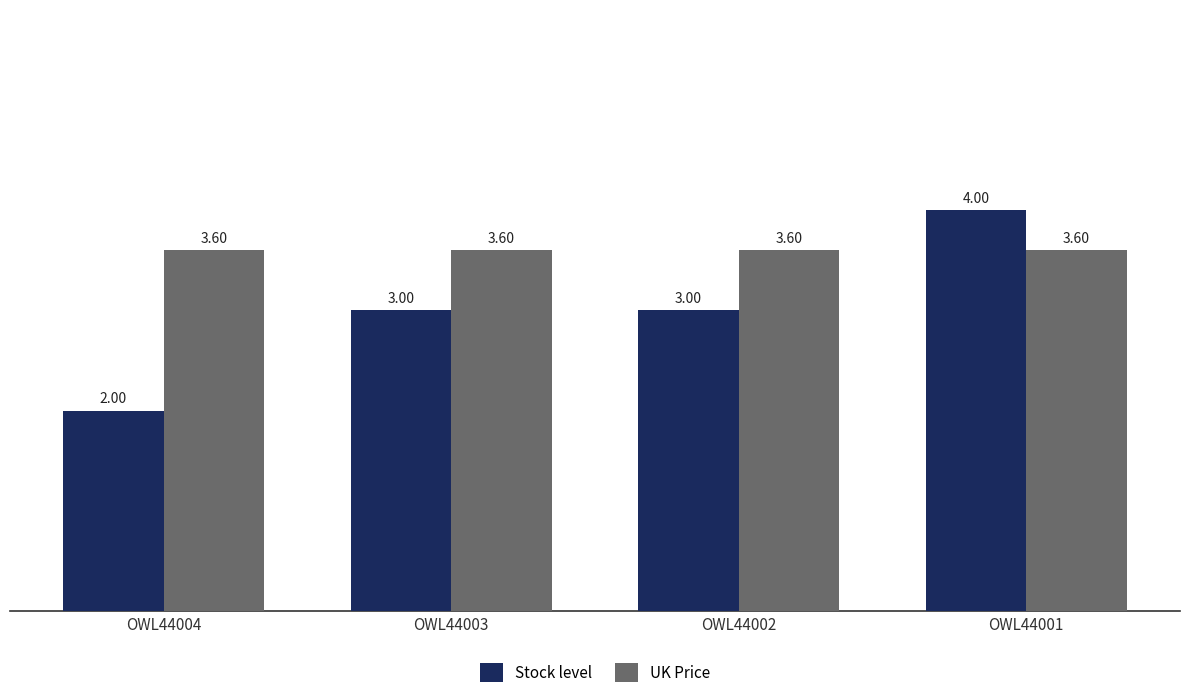

What is the value of the Stock level bar at the 2nd from the left?

3.0